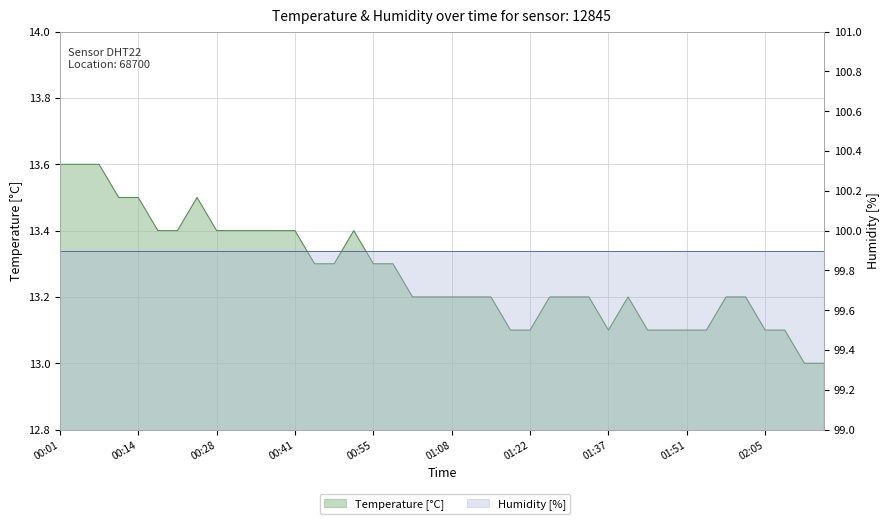

What is the label of the 6th point from the left?

00:18